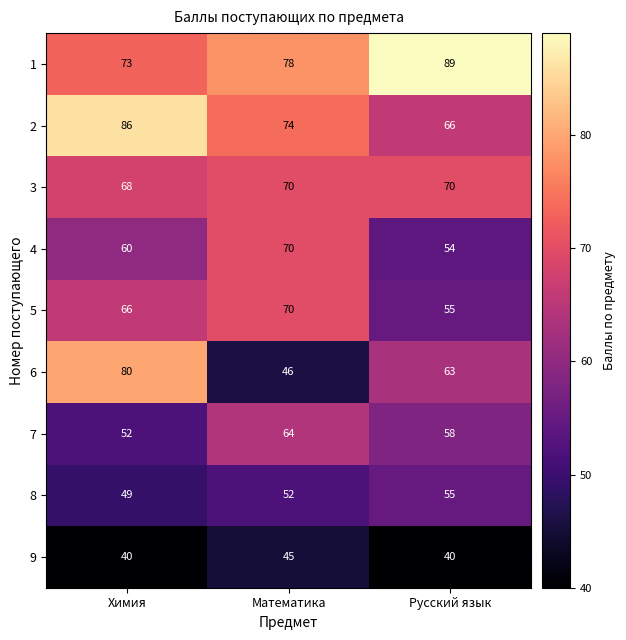

At how many categories does at least one series exceed 85?

2